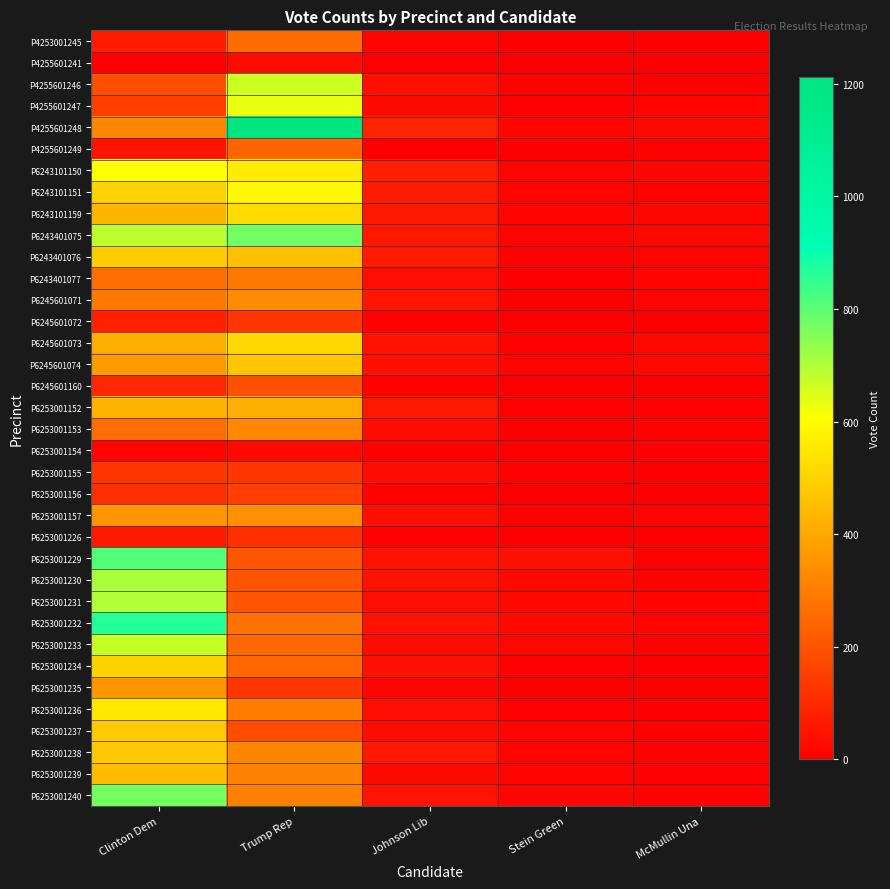

At which category is the sum across all series the highest?

Clinton Dem